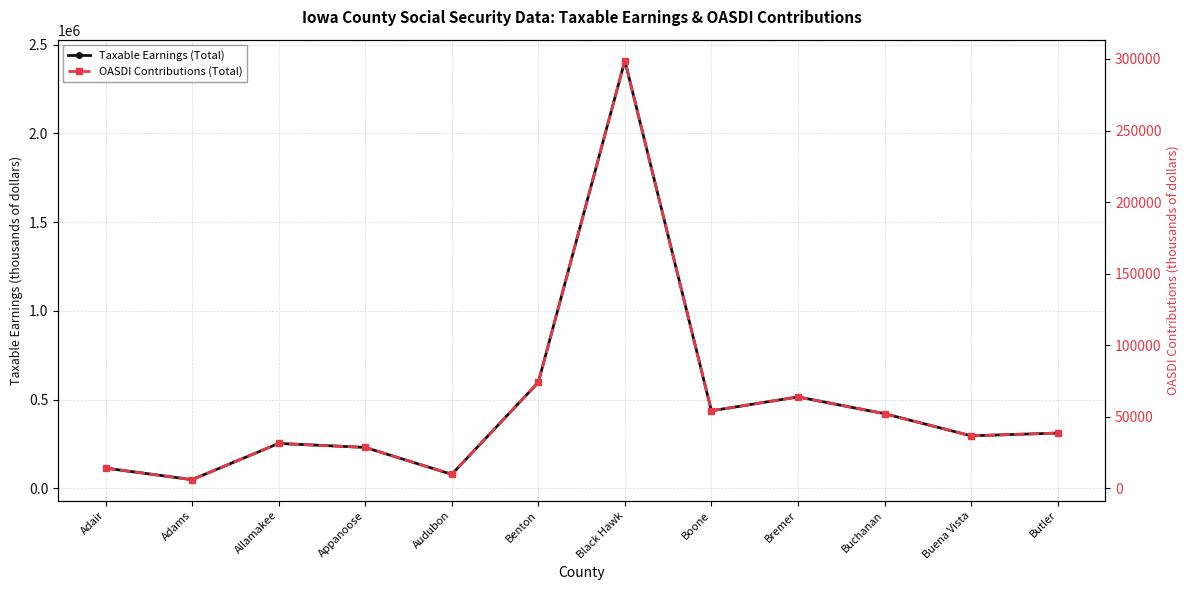

What are all the series names shown in the legend?

Taxable Earnings (Total), OASDI Contributions (Total)